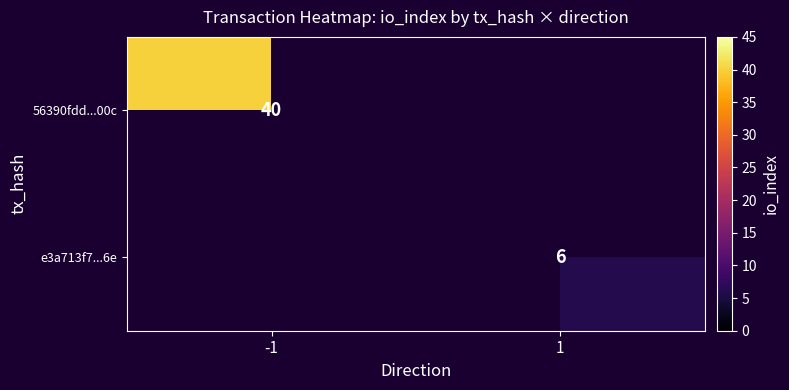

True or false: 56390fdd...00c has a value of 64 at -1.

False